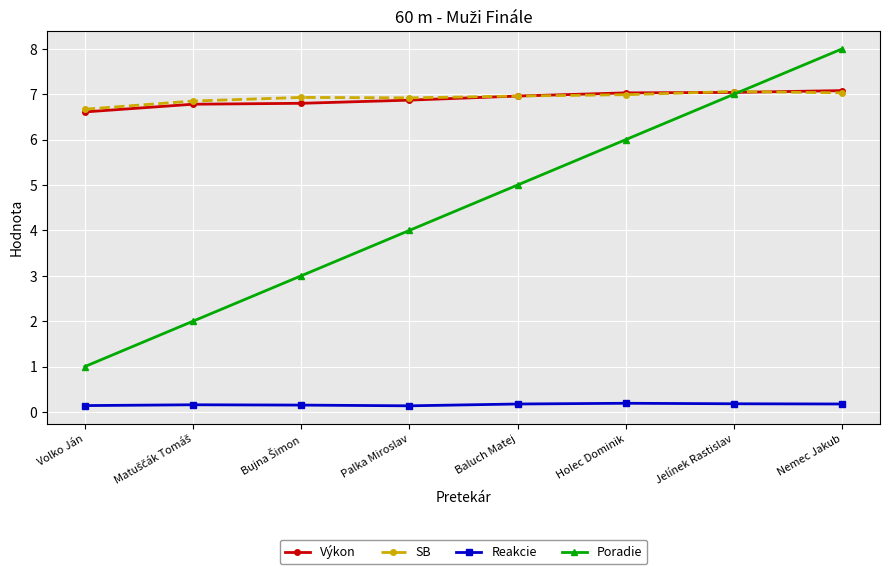

What is the label of the 5th point from the left?

Baluch Matej